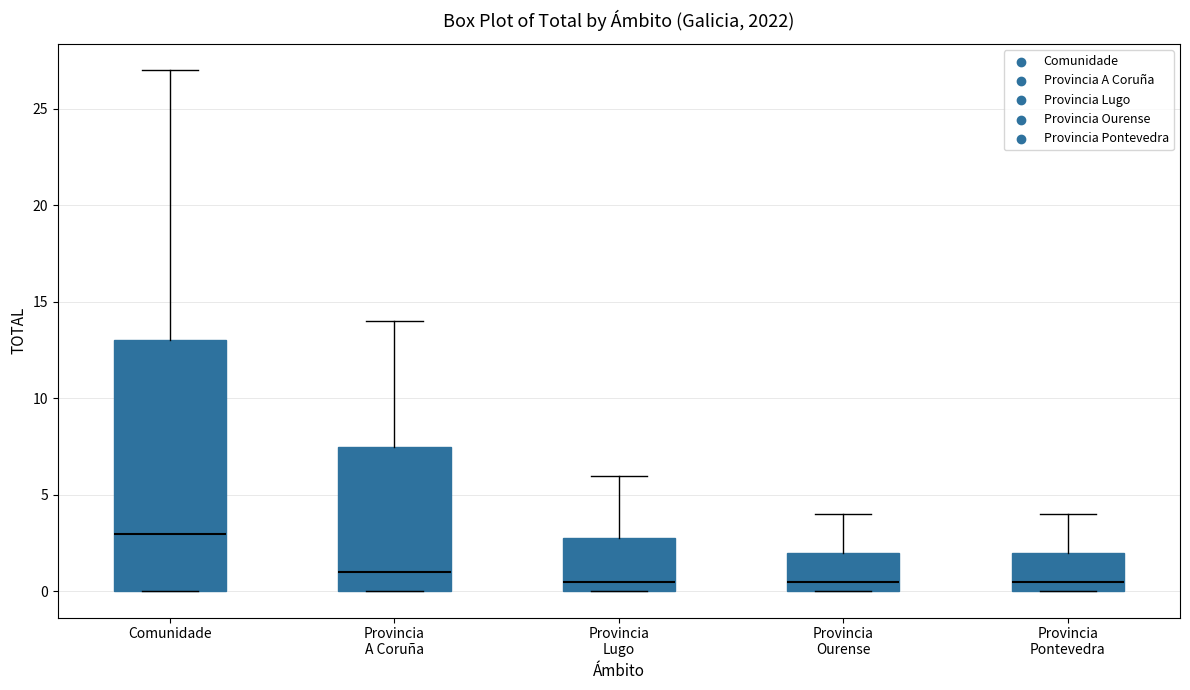

Comparing the boxes themselves (not the whiskers), which one is the tallest?

Comunidade